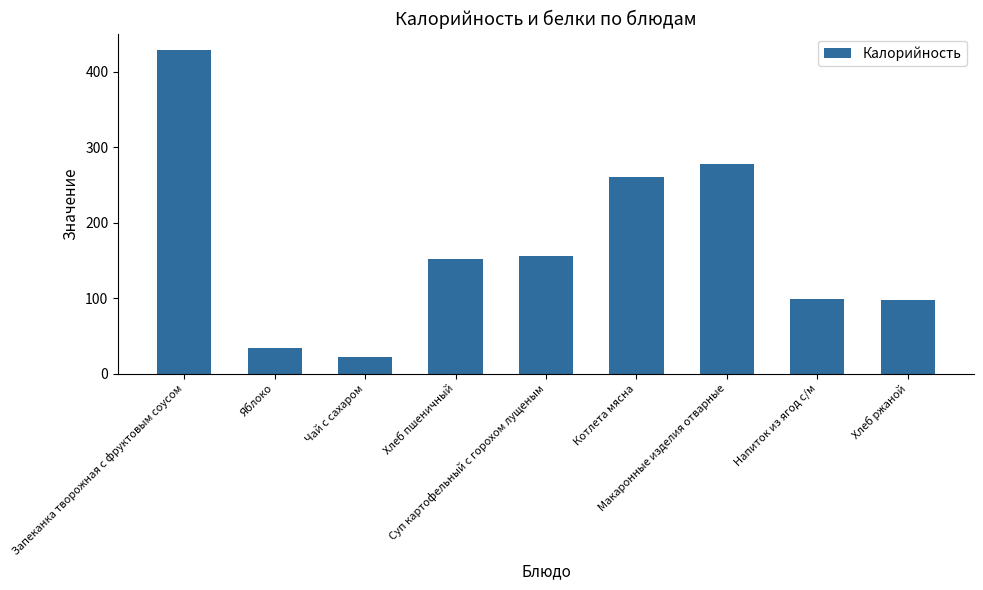

Which has a higher value, Хлеб пшеничный or Чай с сахаром?

Хлеб пшеничный